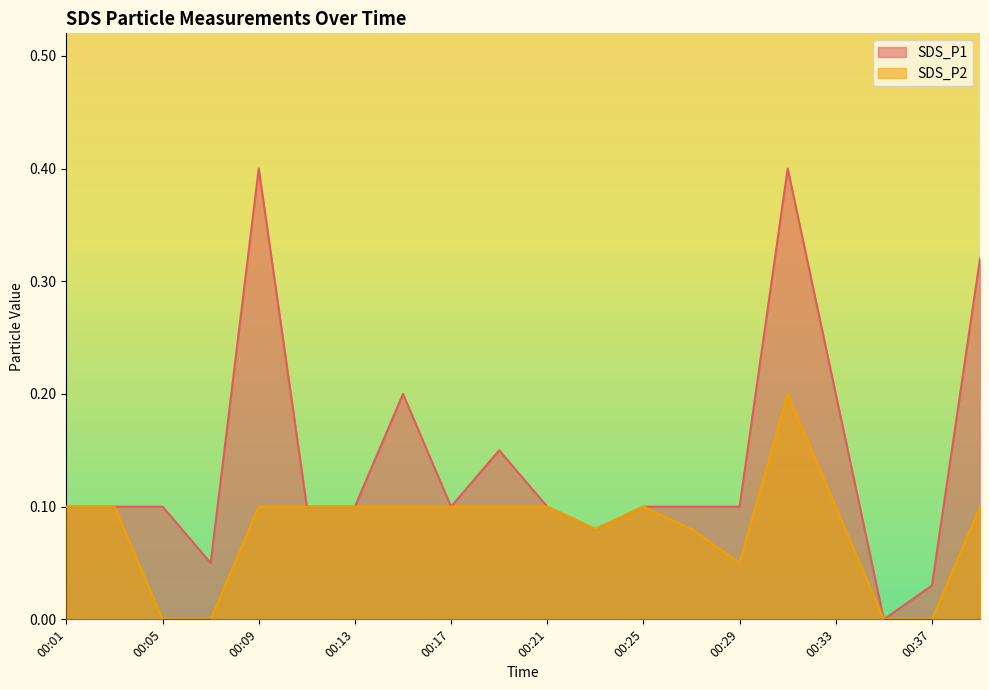

In SDS_P1, how many points are lower than both neighbors (excluding endpoints)?

4